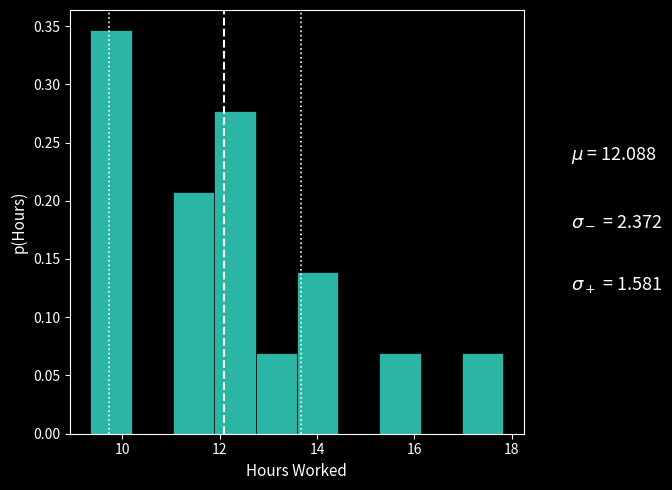

Reading left to right, transcribe this chart: for each bar, give the range it covers on the x-axis and its height. Neither the bar edges nor the heights are printed on the chart, so give them approximately, as read against the axes.

9.4 to 10.2: 0.345
10.2 to 11.0: 0
11.0 to 11.8: 0.210
11.8 to 12.8: 0.275
12.8 to 13.6: 0.070
13.6 to 14.4: 0.140
14.4 to 15.2: 0
15.2 to 16.2: 0.070
16.2 to 17.0: 0
17.0 to 17.8: 0.070